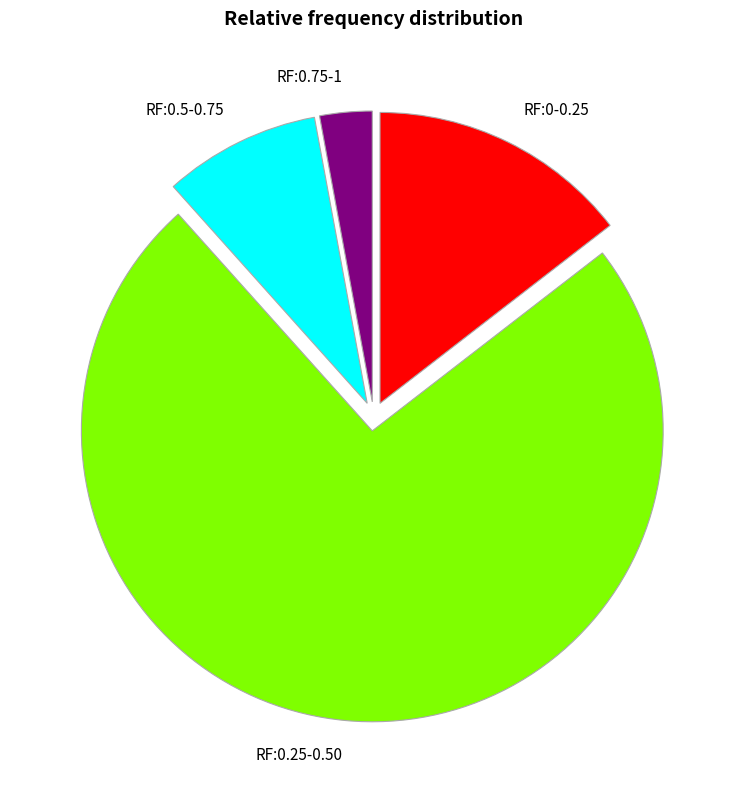

The RF:0.5-0.75 slice represents 9% of the pie. True or false?

True